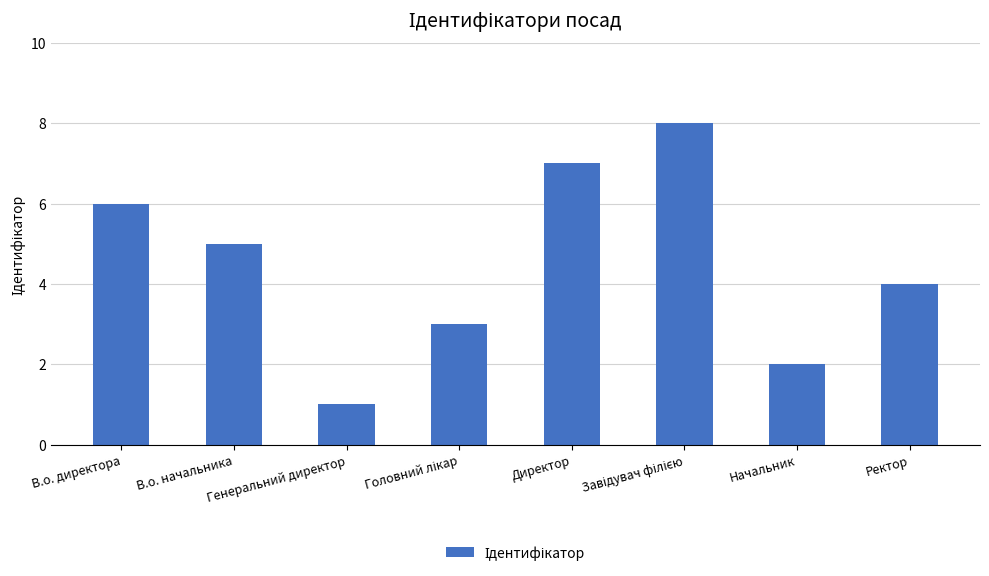

Does the chart contain any negative values?

No